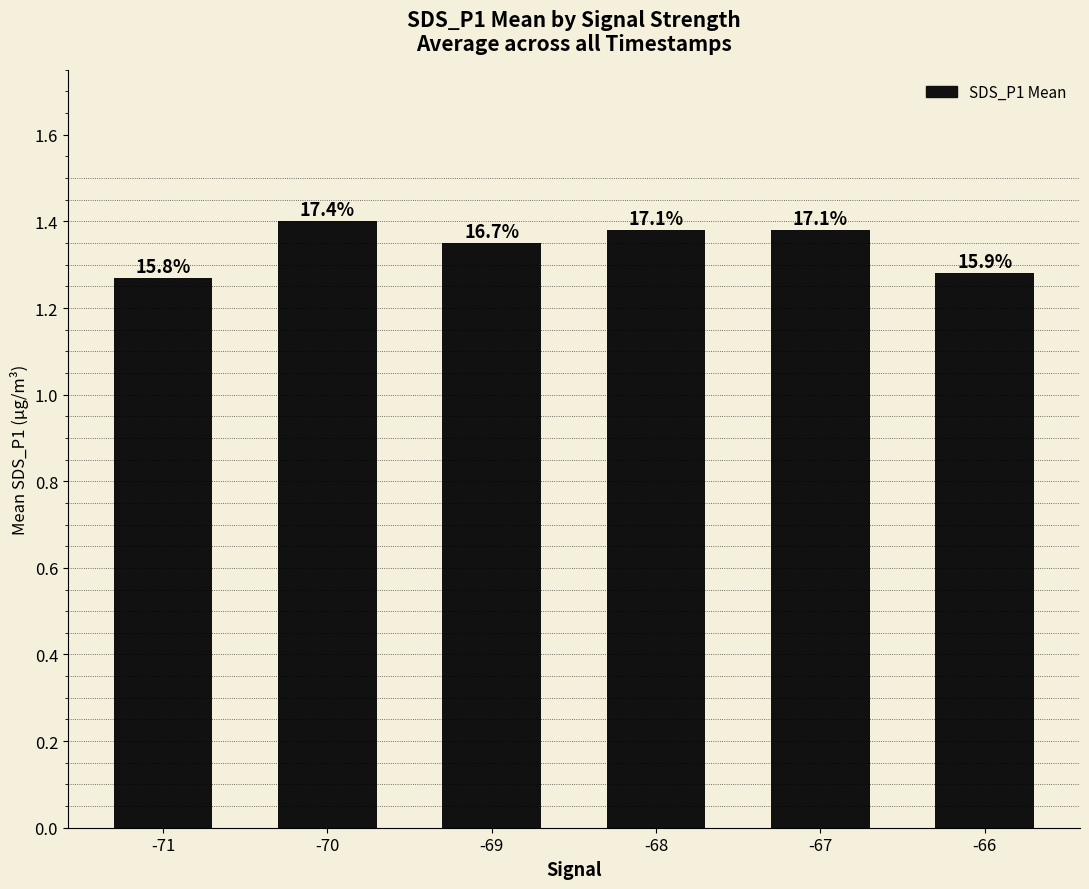

Does the chart contain any negative values?

No